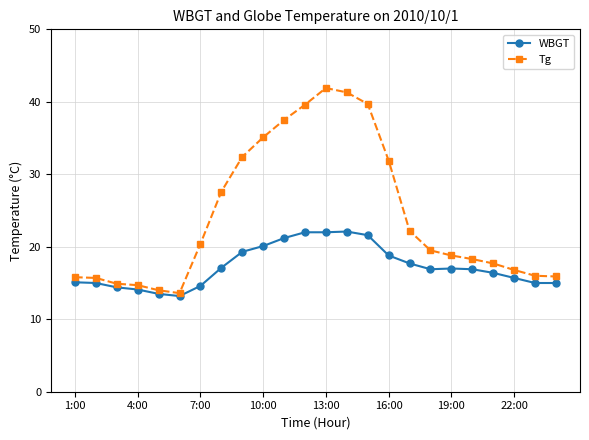

Which series has the largest total across all categories?

Tg